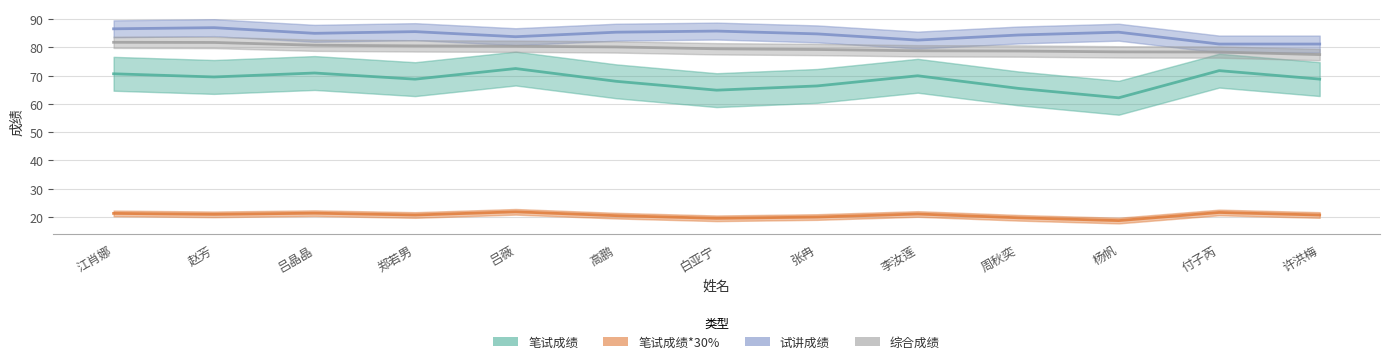

What is the difference between the highest and lowest values at 吕晶晶?

63.7